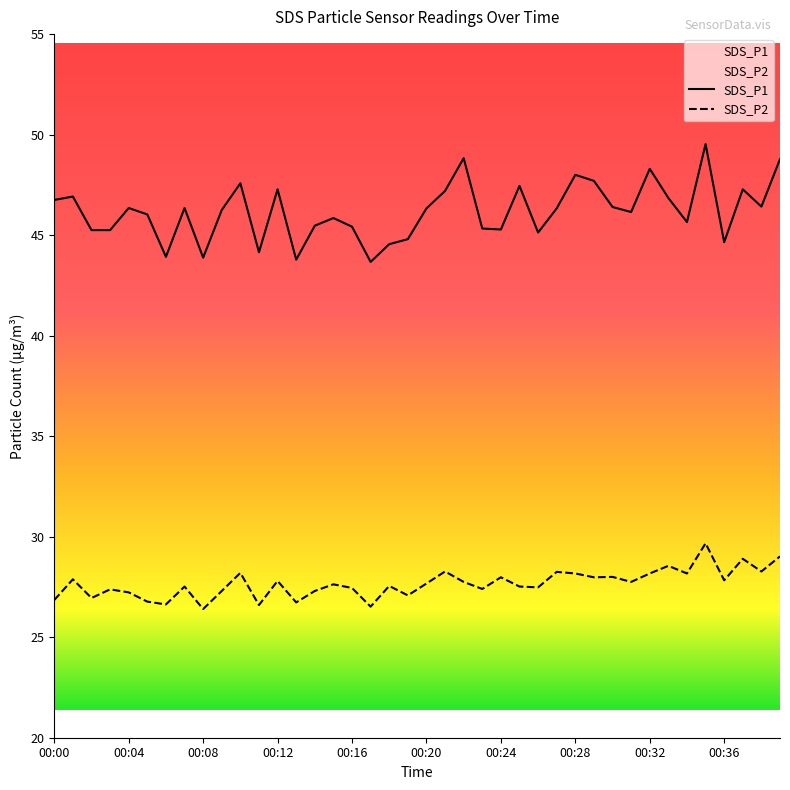

Reading left to right, what are all the values shown in this chart?

SDS_P1: 46.8	46.9	45.2	45.2	46.4	46.0	43.9	46.4	43.9	46.2	47.6	44.1	47.3	43.8	45.5	45.9	45.4	43.7	44.5	44.8	46.3	47.2	48.8	45.3	45.3	47.5	45.1	46.3	48.0	47.7	46.4	46.1	48.3	46.9	45.6	49.5	44.6	47.3	46.4	48.8
SDS_P2: 26.9	27.9	26.9	27.4	27.2	26.8	26.6	27.5	26.4	27.3	28.2	26.6	27.8	26.7	27.3	27.6	27.4	26.5	27.6	27.1	27.7	28.3	27.8	27.4	28.0	27.5	27.5	28.2	28.2	28.0	28.0	27.8	28.2	28.6	28.2	29.7	27.8	28.9	28.3	29.0